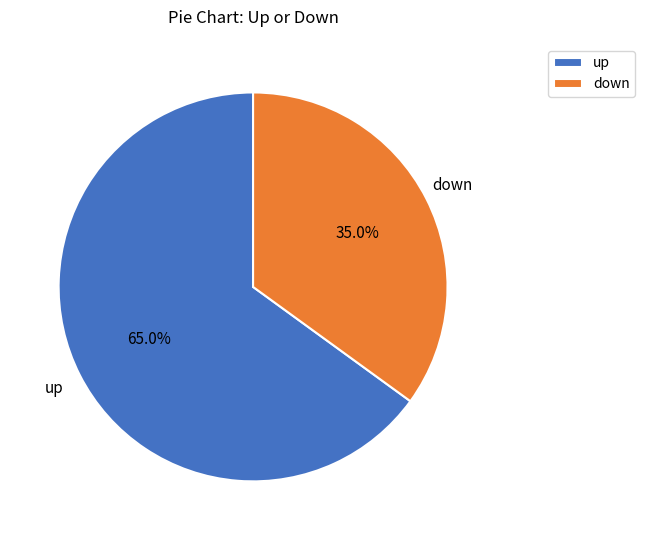

Which has a higher value, up or down?

up